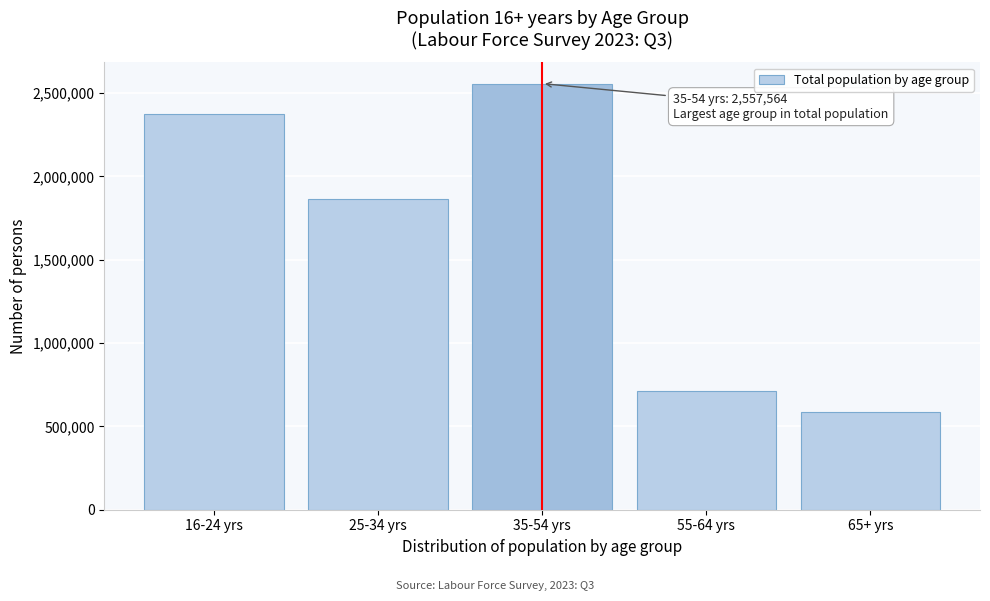

Reading right to left, what are all the values shown in this chart?

65+ yrs=586550.3	55-64 yrs=714658.2	35-54 yrs=2557564.7	25-34 yrs=1865657.4	16-24 yrs=2375999.5